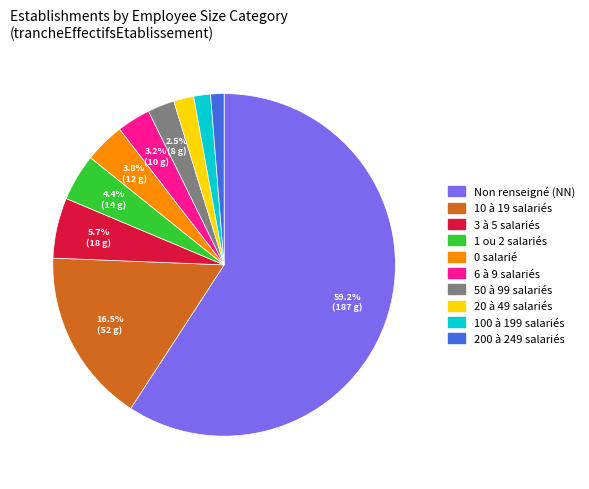

Is there a majority slice in this chart?

Yes